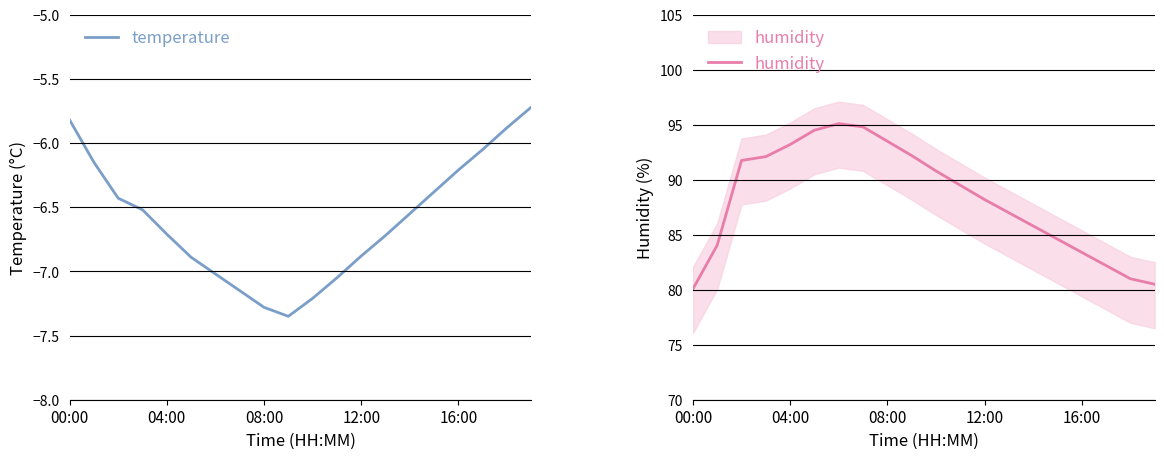

What is the smallest value displayed?

-7.3